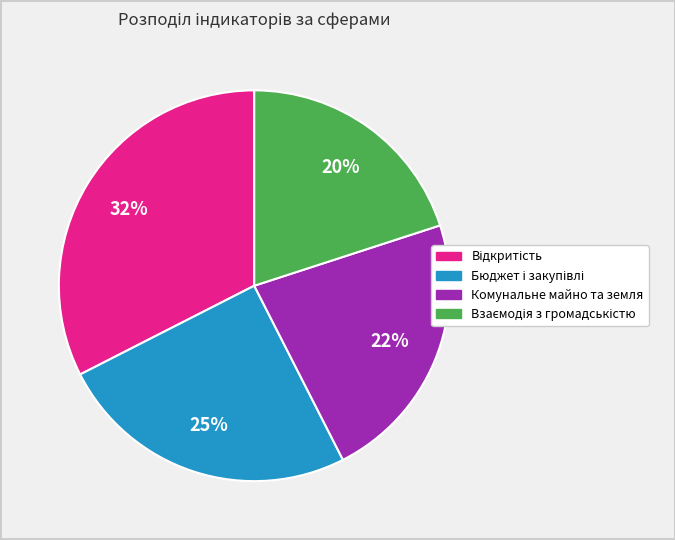

To the nearest percent, what is the average slice percentage?

25%